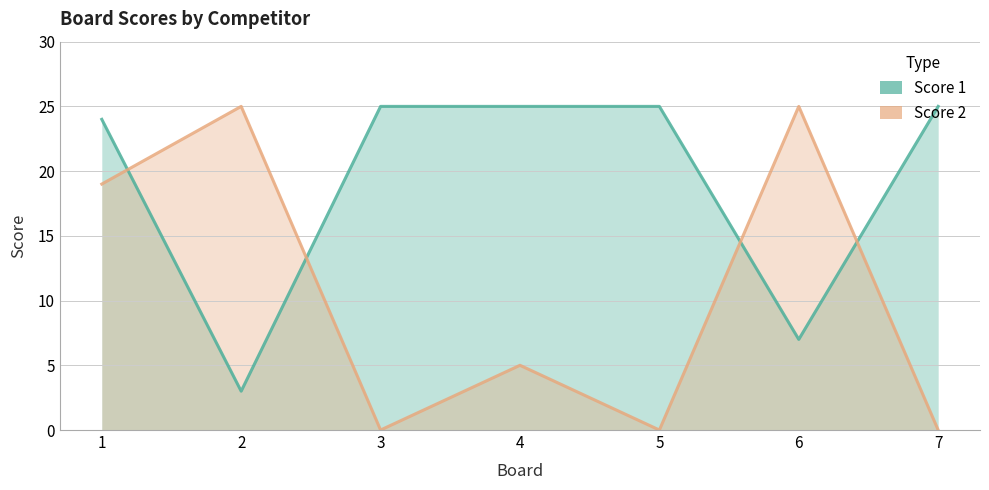

Rank the series by their maximum value, from lowest to highest.

Score 1, Score 2